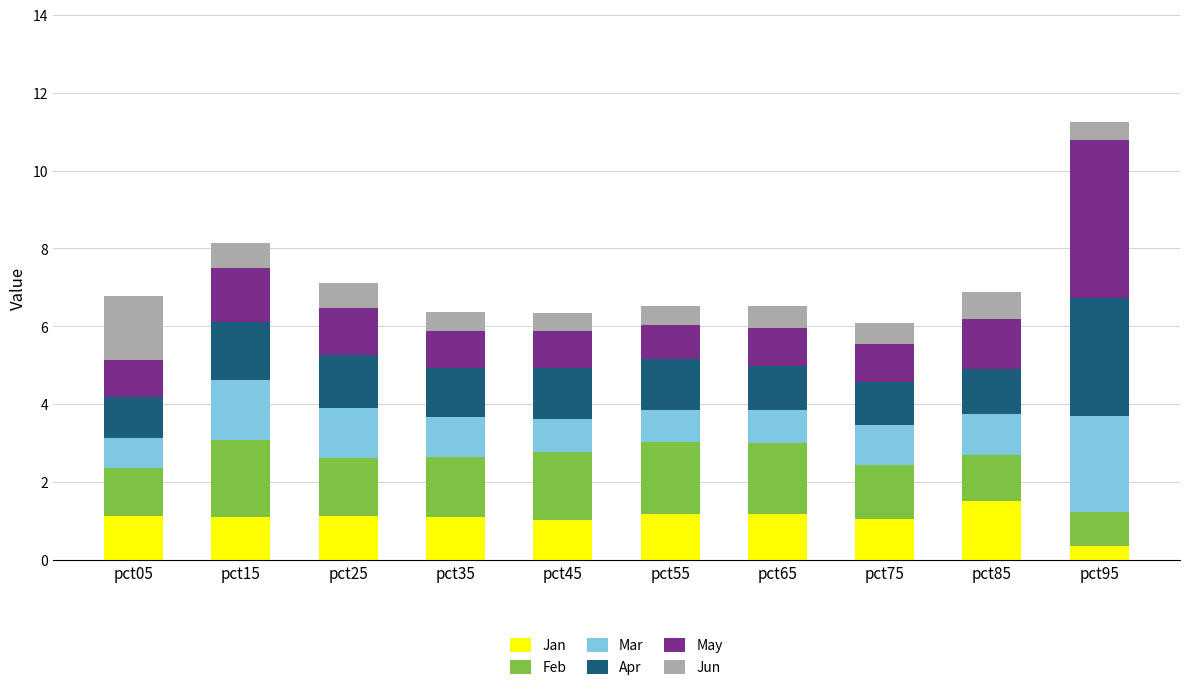

Which category has the highest value in the Jan series?

pct85